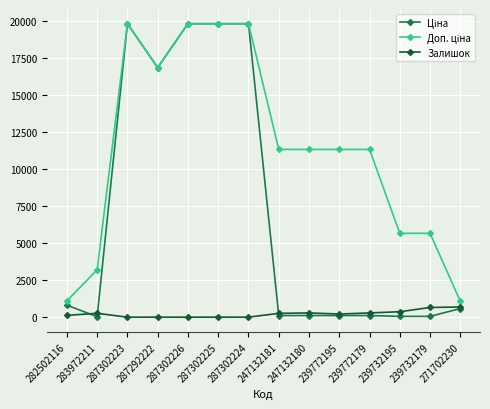

What is the difference between the highest and lowest values at 282502116?

976.8